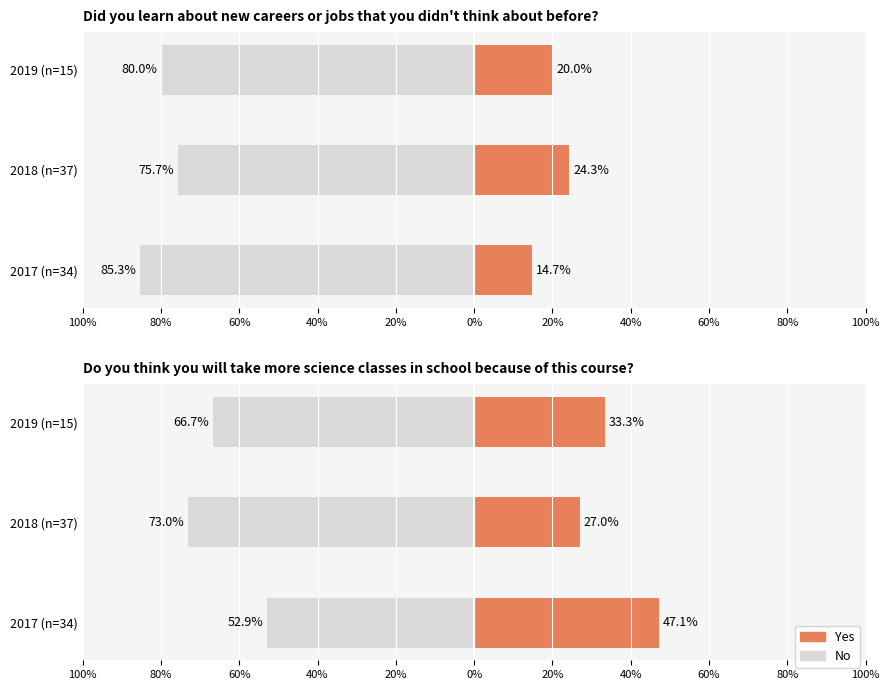

How many groups of bars are there?

3